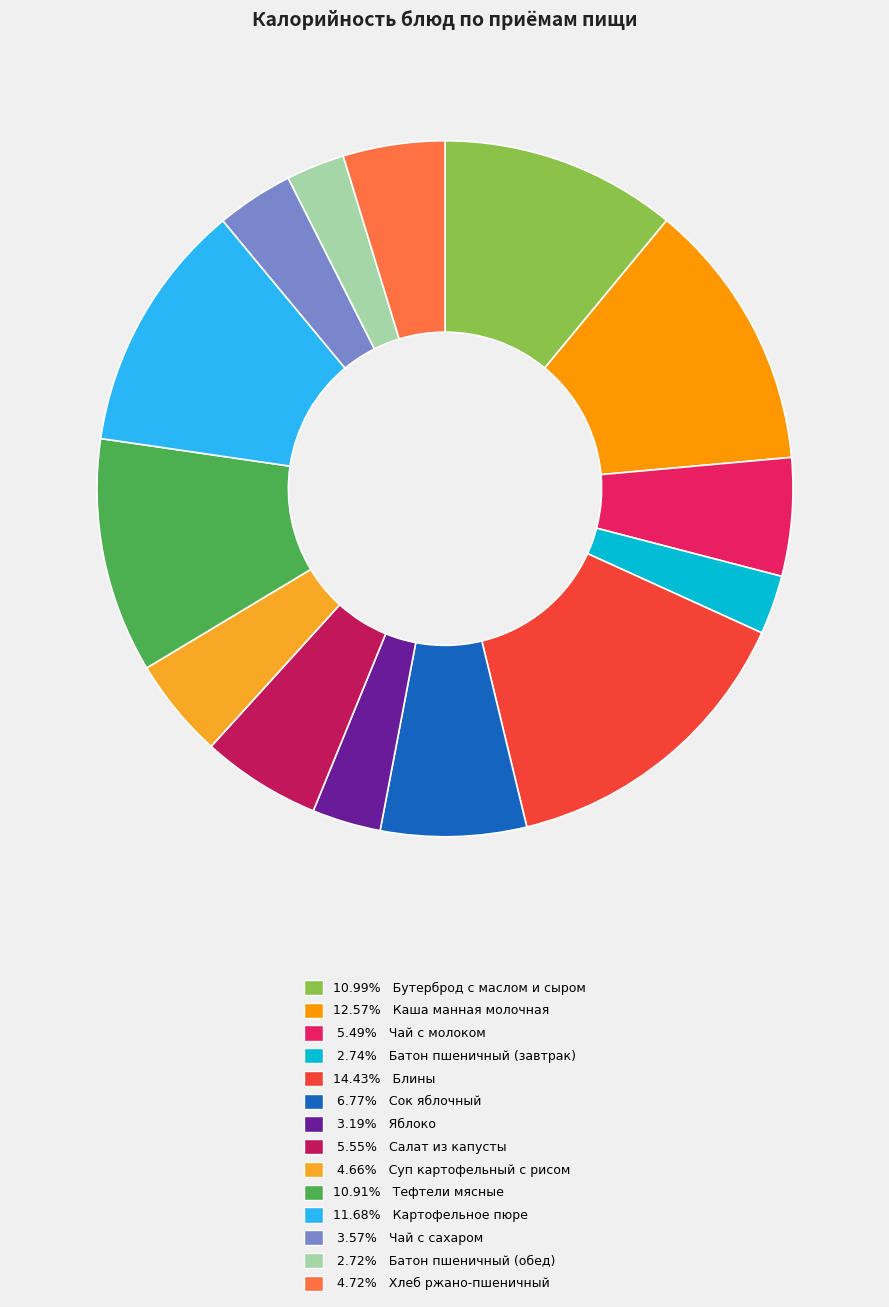

Do 5.55% Салат из капусты and 4.72% Хлеб ржано-пшеничный together represent more than half of the pie?

No